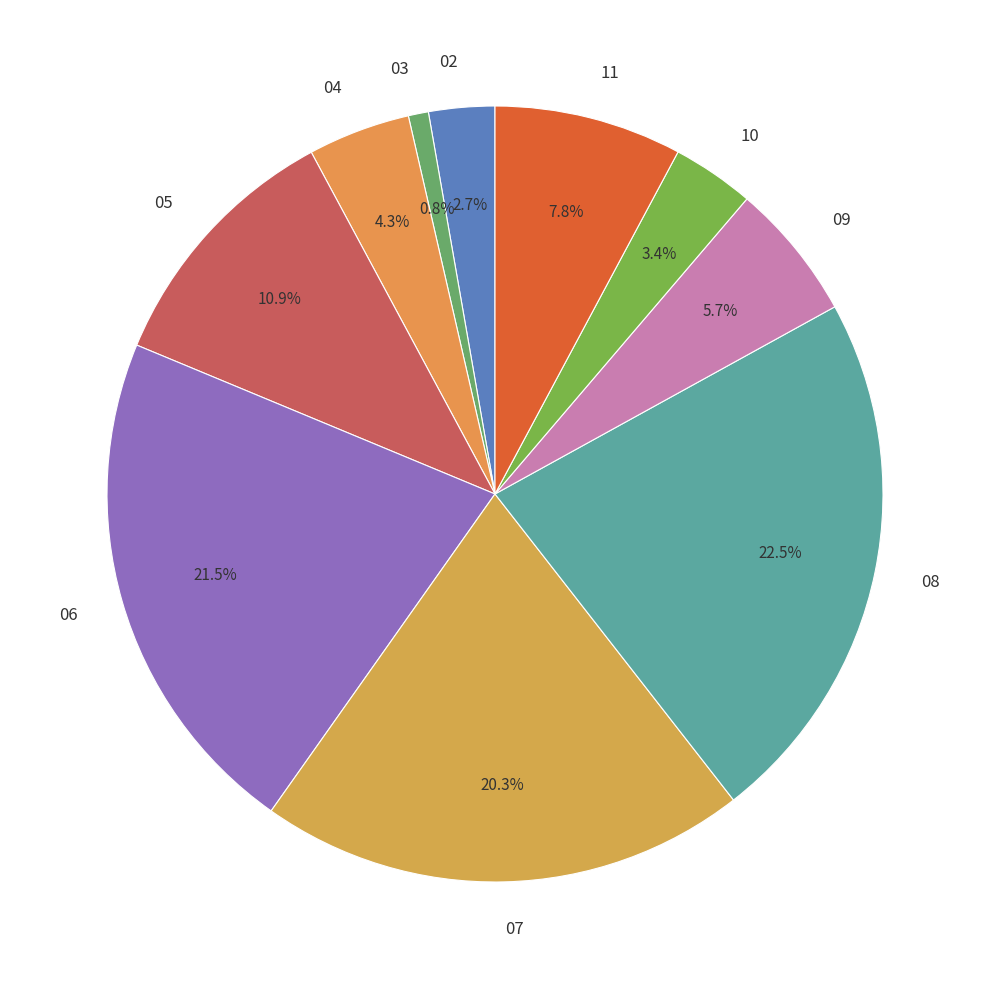

Rank the categories by value from lowest to highest.

03, 02, 10, 04, 09, 11, 05, 07, 06, 08